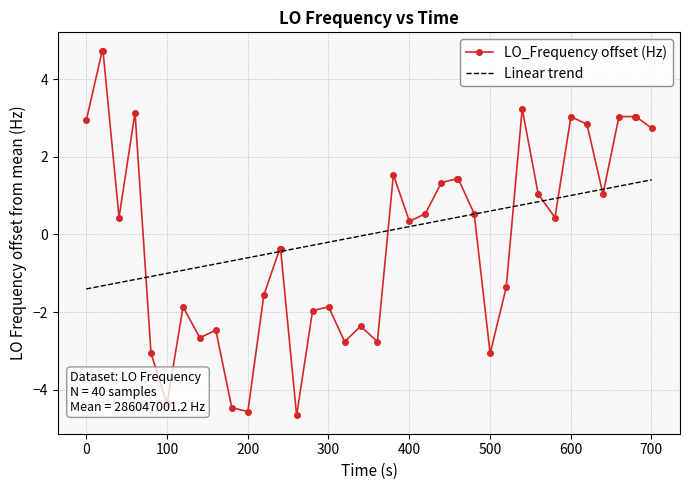

Rank the series by their maximum value, from lowest to highest.

Linear trend, LO_Frequency offset (Hz)